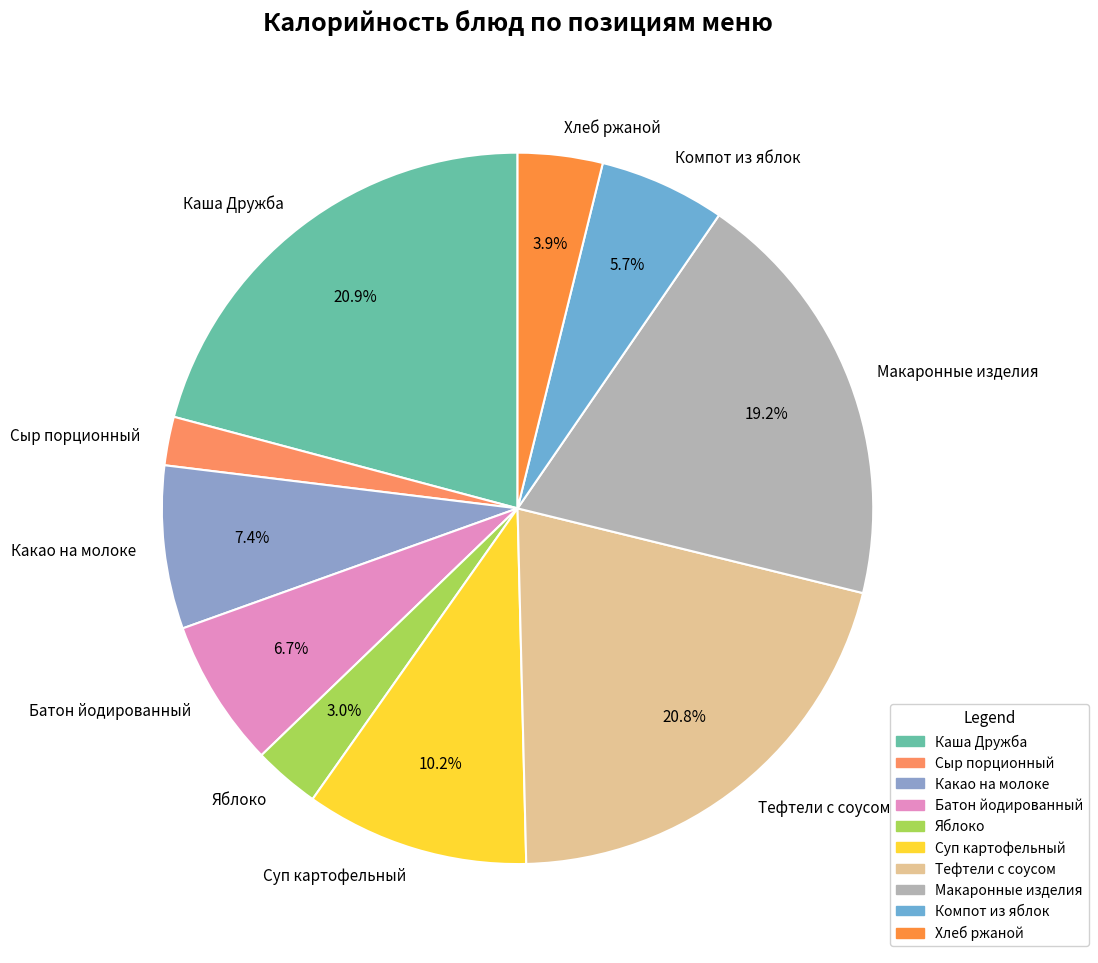

How many segments does this pie chart have?

10